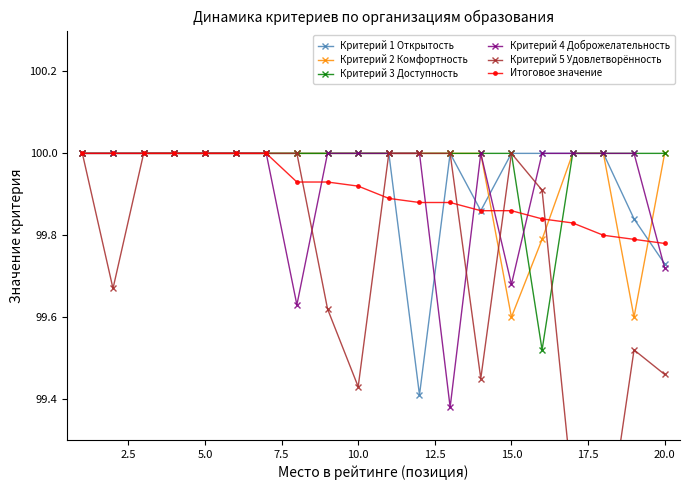

What is the maximum value for Критерий 2 Комфортность?

100.0